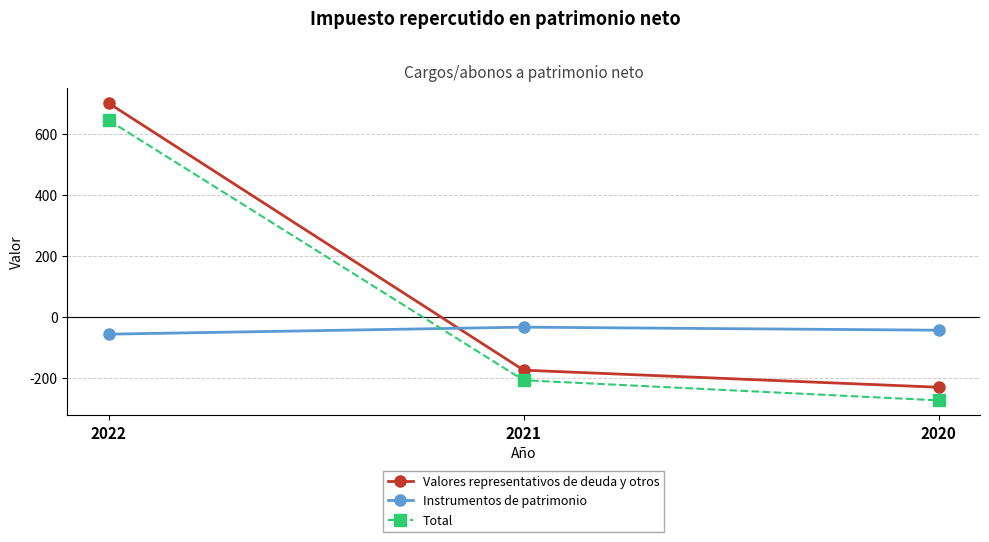

Is it true that Valores representativos de deuda y otros equals 171 at 2022?

False